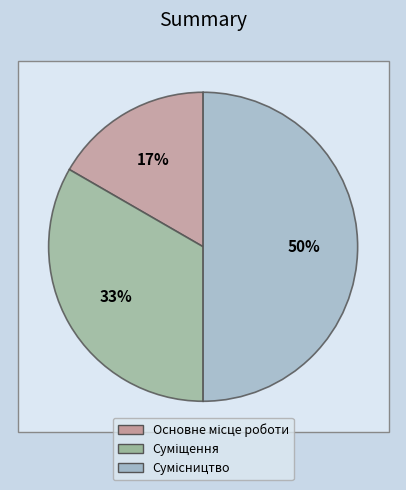

To the nearest percent, what is the difference between the largest and smallest slice percentages?

33%